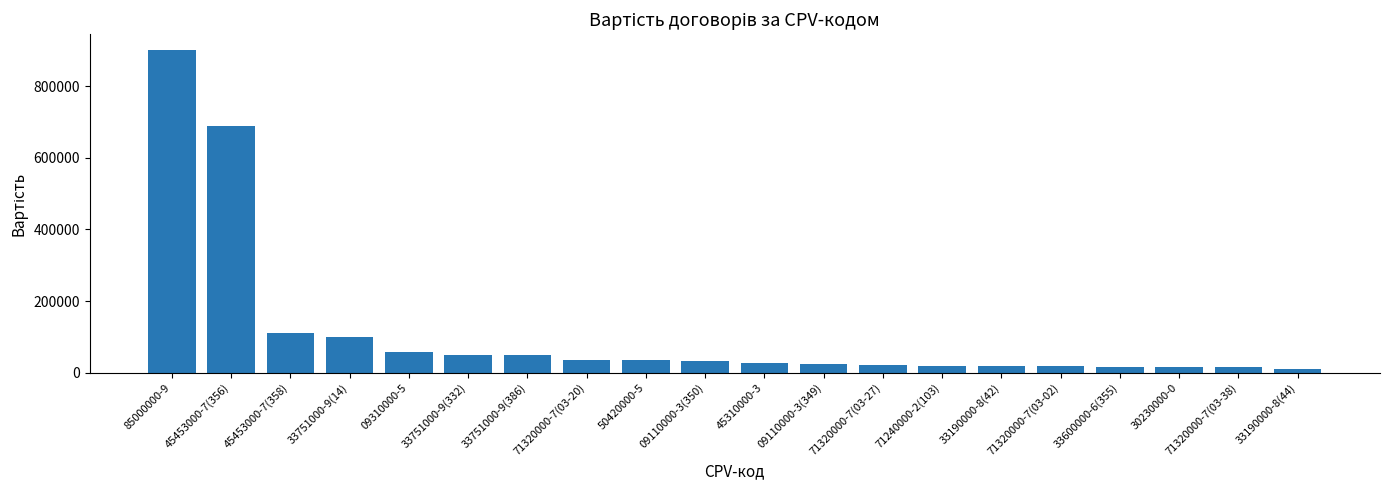

At which label is the value closest to 455900?

45453000-7(356)